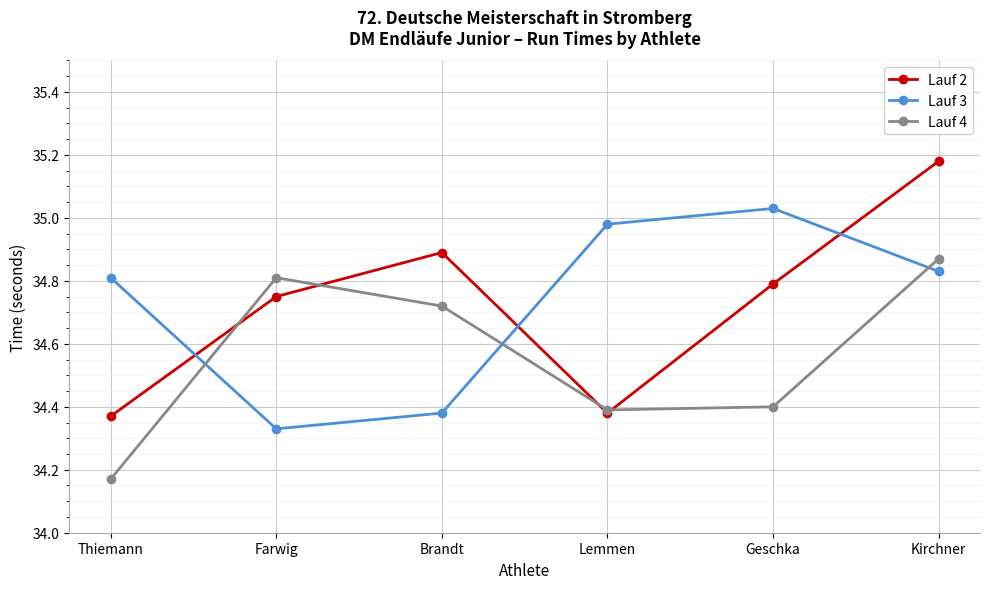

What are all the series names shown in the legend?

Lauf 2, Lauf 3, Lauf 4